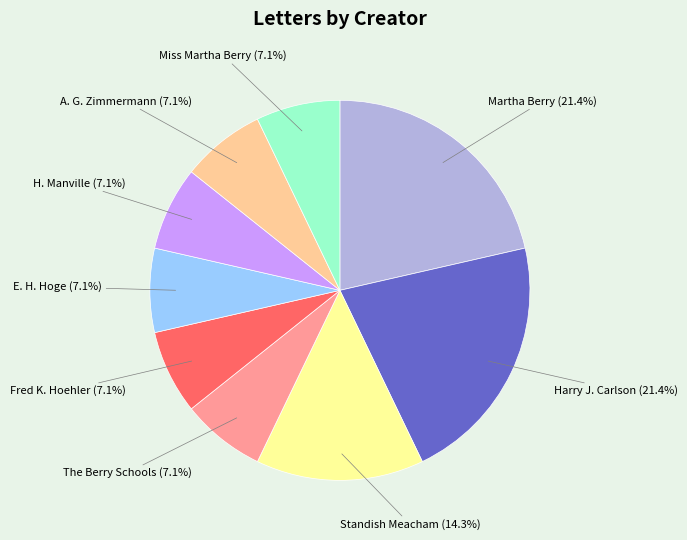

What is the ratio of the value at Harry J. Carlson (21.4%) to the value at Standish Meacham (14.3%)?

1.5